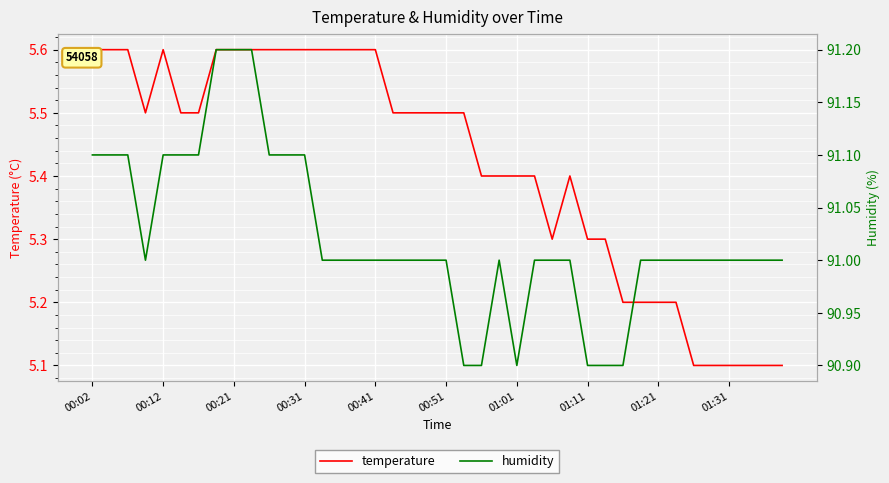

What is the minimum value for temperature?

5.1